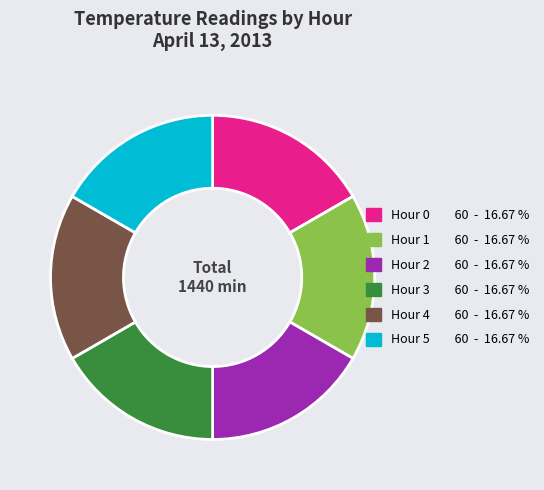

Is there a majority slice in this chart?

No